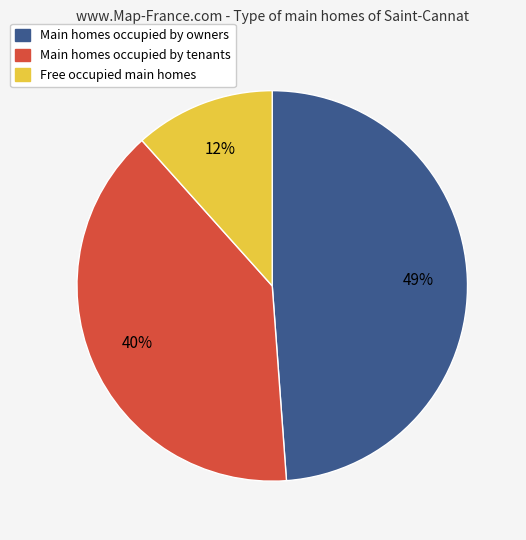

To the nearest percent, what is the difference between the largest and smallest slice percentages?

37%